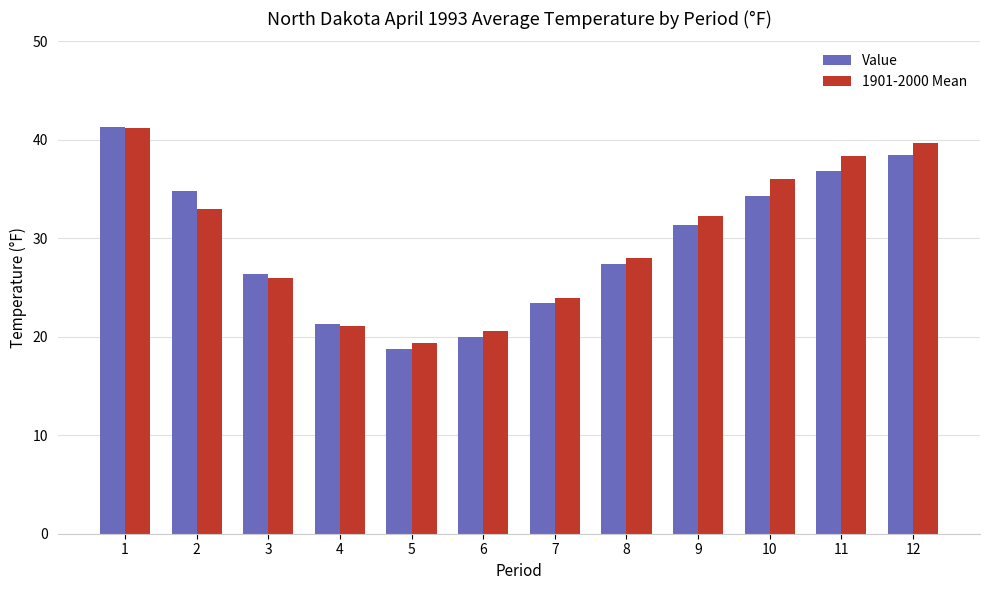

Reading left to right, what are all the values shown in this chart?

Value: 1=41.3	2=34.8	3=26.4	4=21.3	5=18.8	6=20.0	7=23.4	8=27.4	9=31.3	10=34.3	11=36.8	12=38.5
1901-2000 Mean: 1=41.2	2=33.0	3=26.0	4=21.1	5=19.4	6=20.6	7=23.9	8=28.0	9=32.3	10=36.0	11=38.4	12=39.7